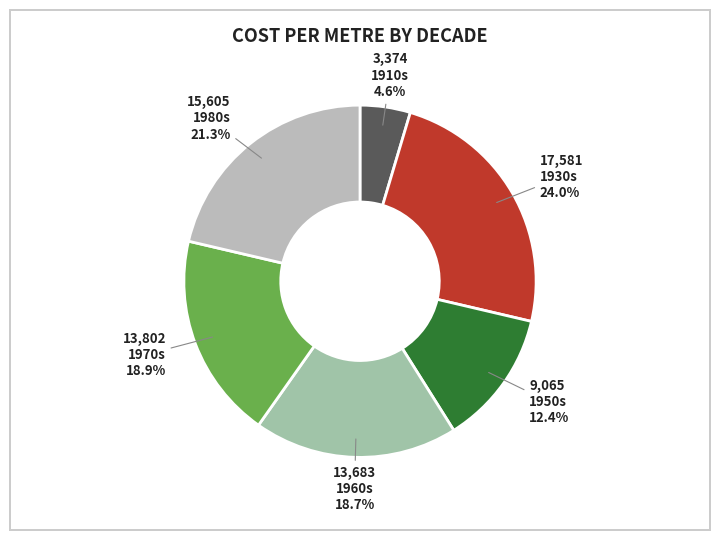

Count the number of slices in the pie.

6